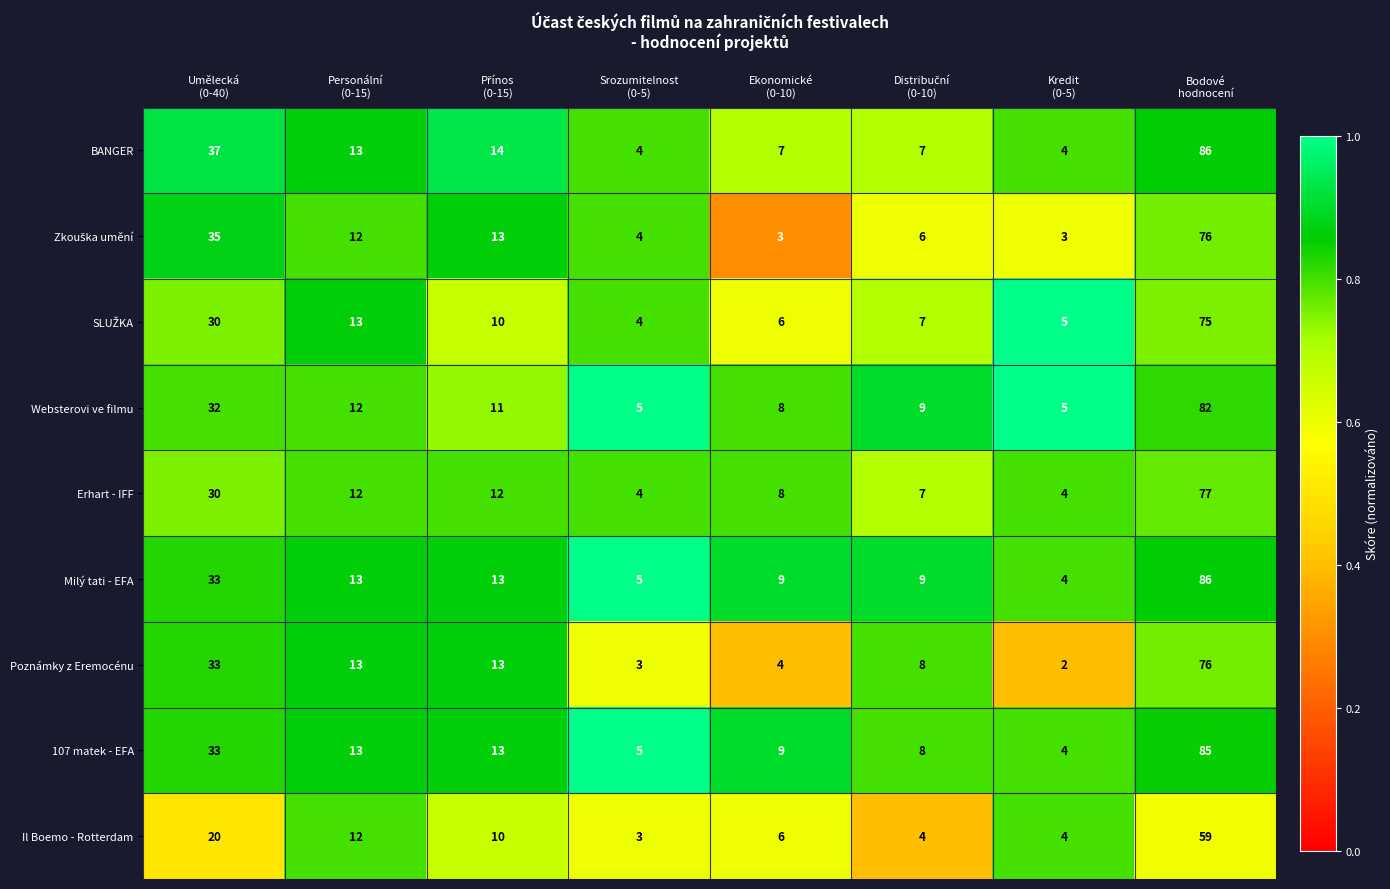

What is the maximum value shown in the chart?

86